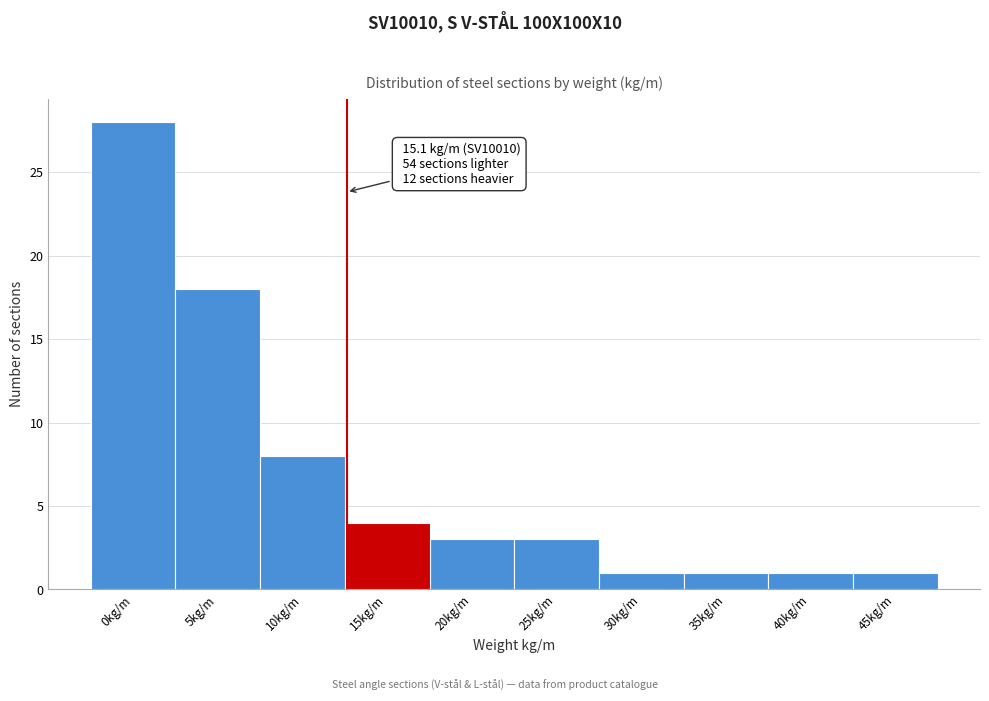

Reading right to left, list all the values displayed in this chart.

1	1	1	1	3	3	4	8	18	28